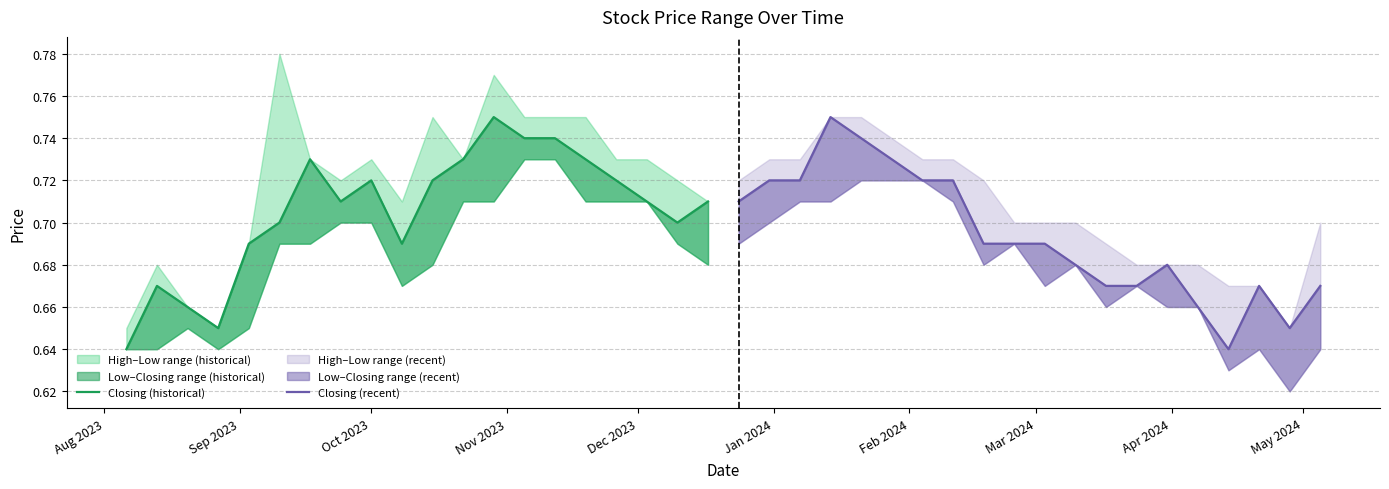

What is the minimum value for Closing (historical)?

0.6